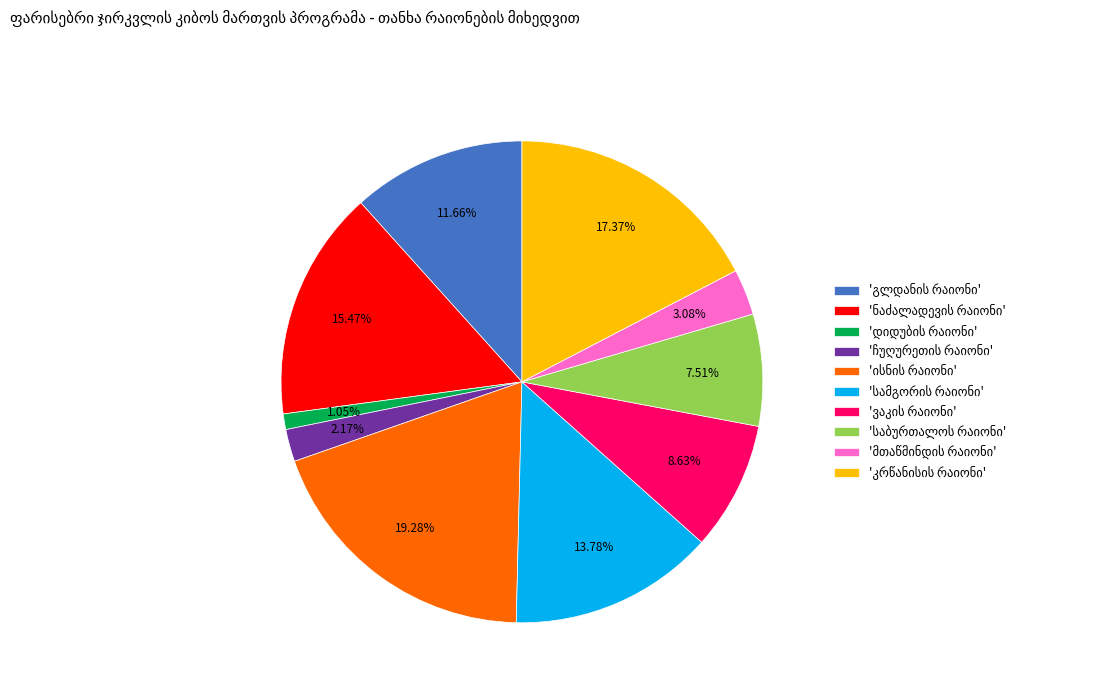

Is there any slice that represents more than half of the pie?

No